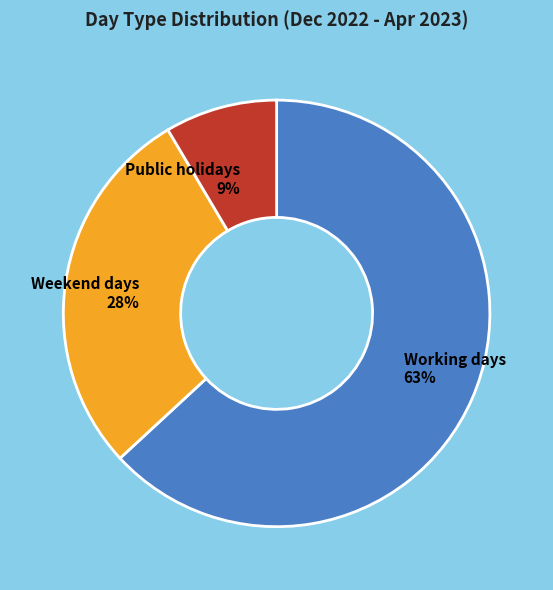

Which category accounts for the majority?

Working days